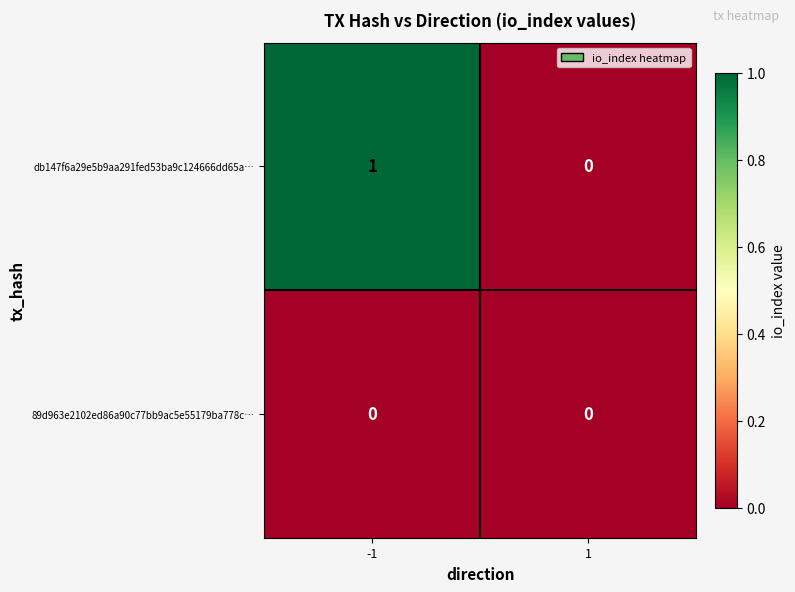

How many distinct data groups are displayed?

2